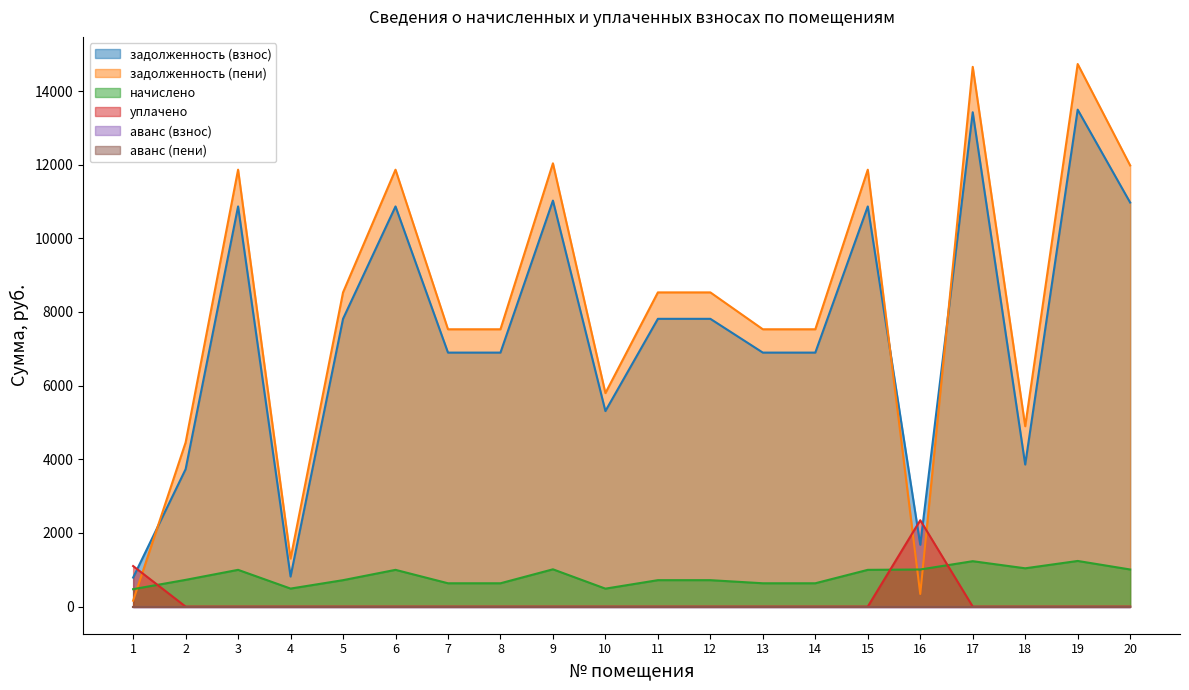

What is the spread (max minus min) of values at 2?

4456.7